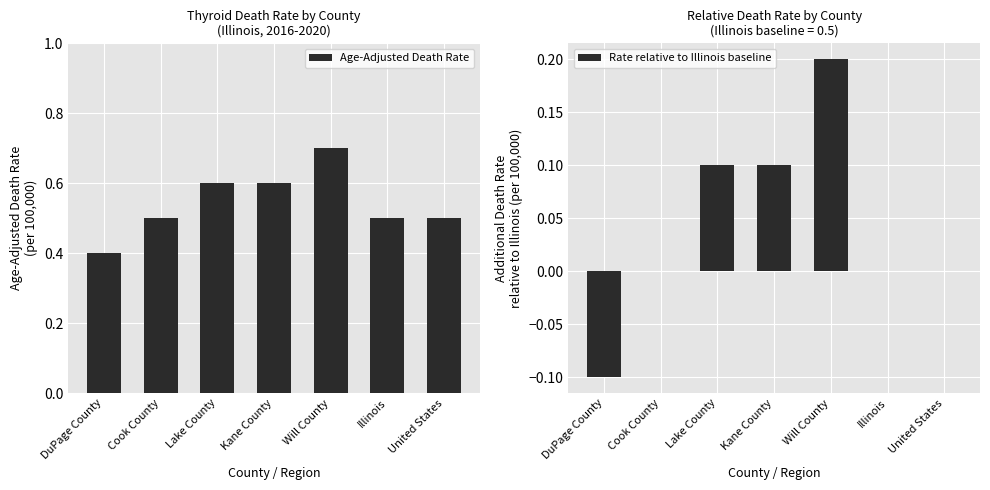

Rank the series at Lake County from lowest to highest value.

Rate relative to Illinois baseline, Age-Adjusted Death Rate